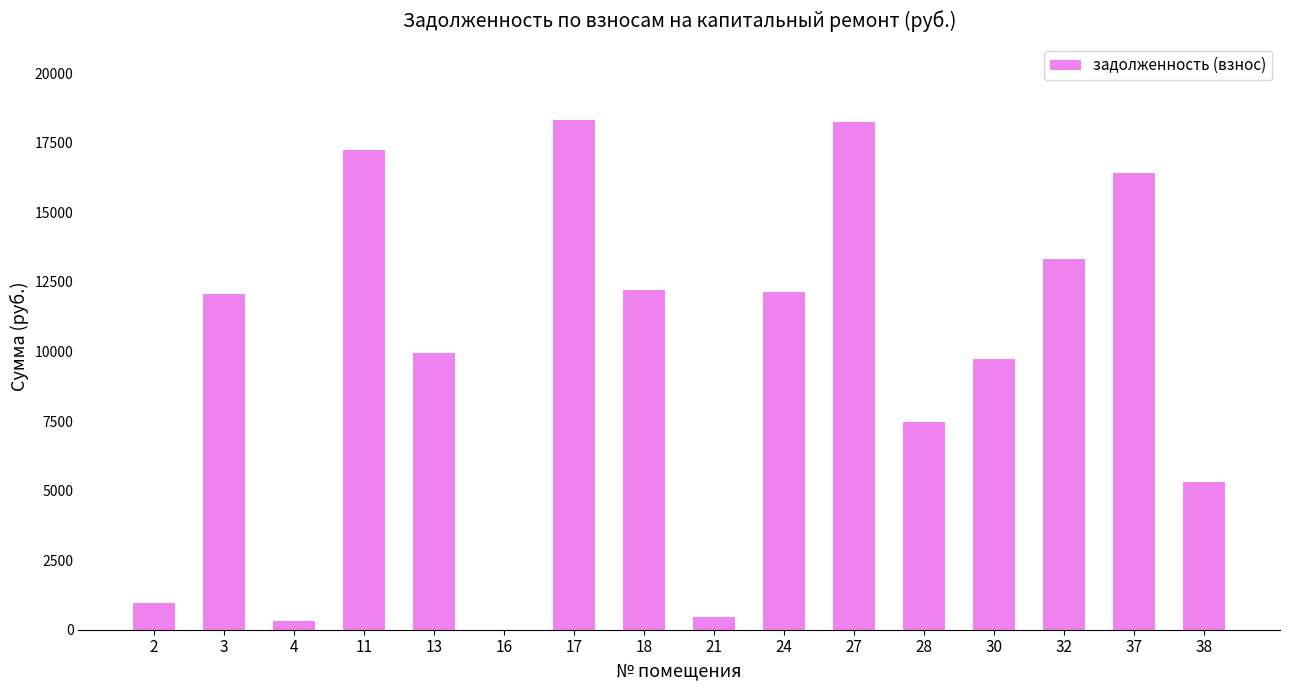

What is the change in value from 4 to 28?

+7155.6